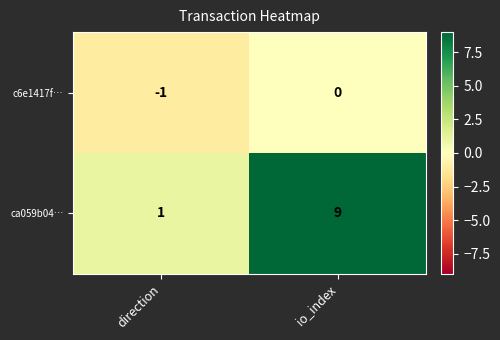

At which label is c6e1417f… closest to 0?

io_index